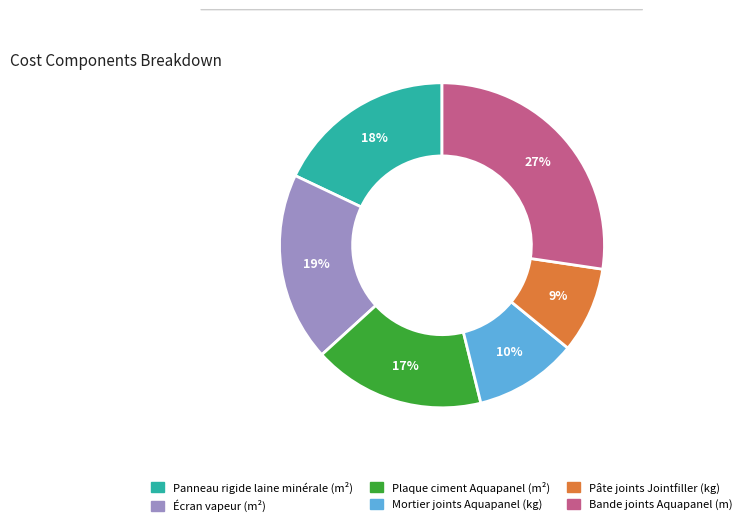

Count the number of slices in the pie.

6